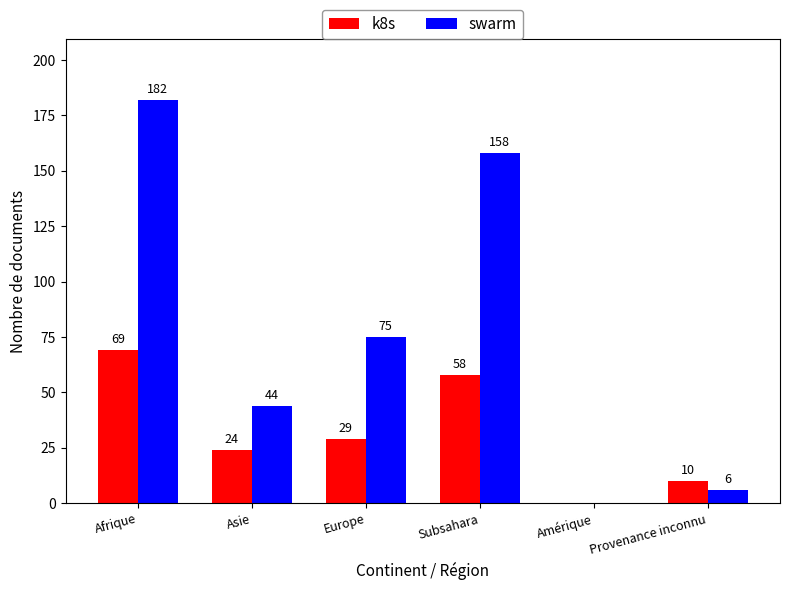

Count the number of data series in this chart.

2